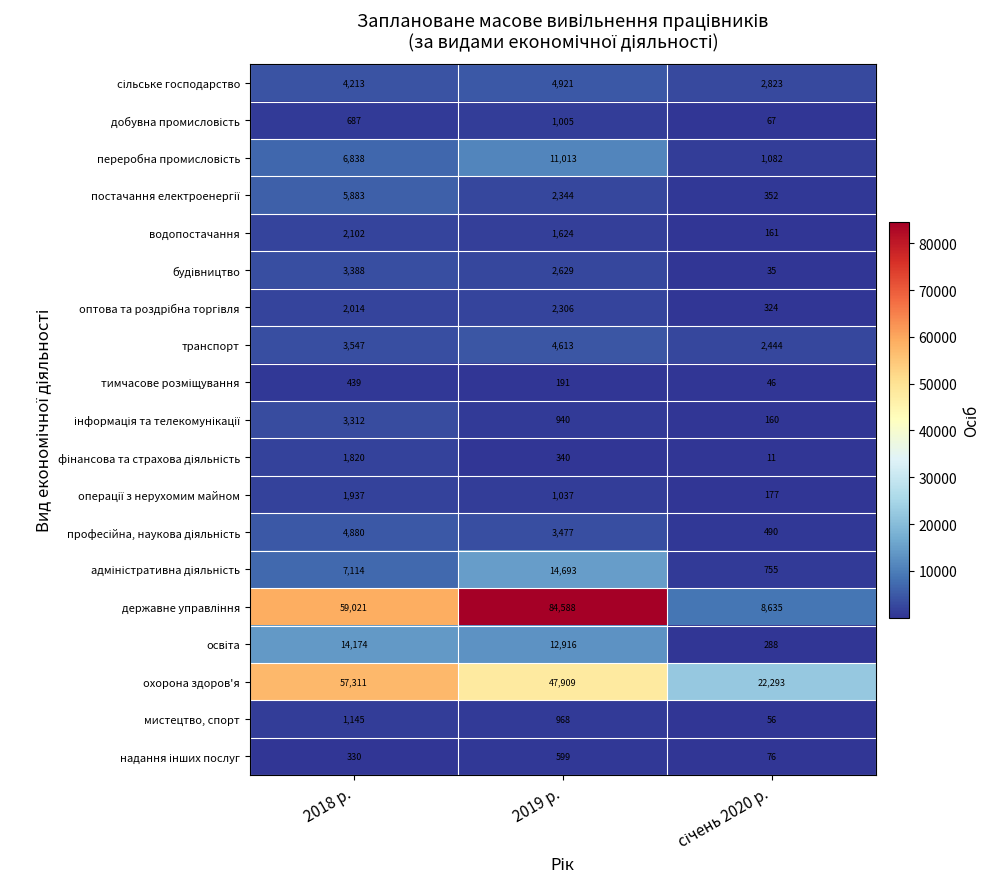

True or false: водопостачання has a value of 728 at 2019 р..

False